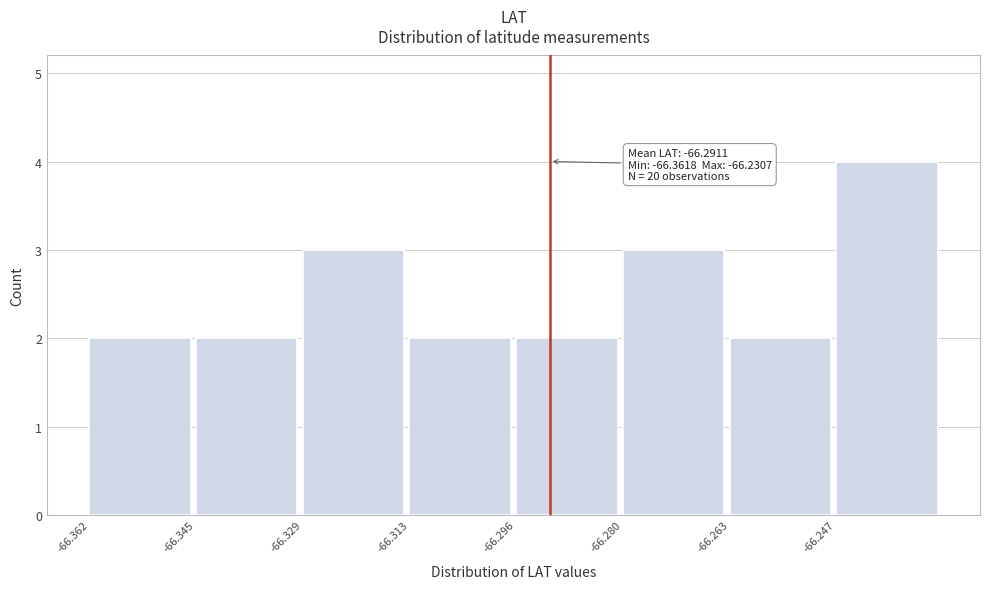

Over which range of the x-axis is the bar tallest?

-66.248 to -66.230